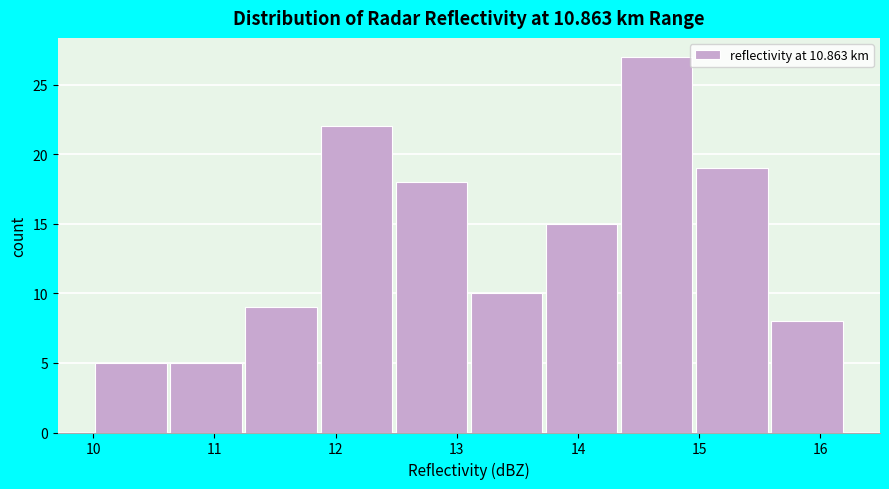

Reading left to right, transcribe this chart: for each bar, give the range it covers on the x-axis and its height. Neither the bar edges nor the heights are printed on the chart, so give them approximately, as read against the axes.

10.00 to 10.62: 5
10.62 to 11.24: 5
11.24 to 11.86: 9
11.86 to 12.48: 22
12.48 to 13.10: 18
13.10 to 13.72: 10
13.72 to 14.34: 15
14.34 to 14.96: 27
14.96 to 15.58: 19
15.58 to 16.20: 8